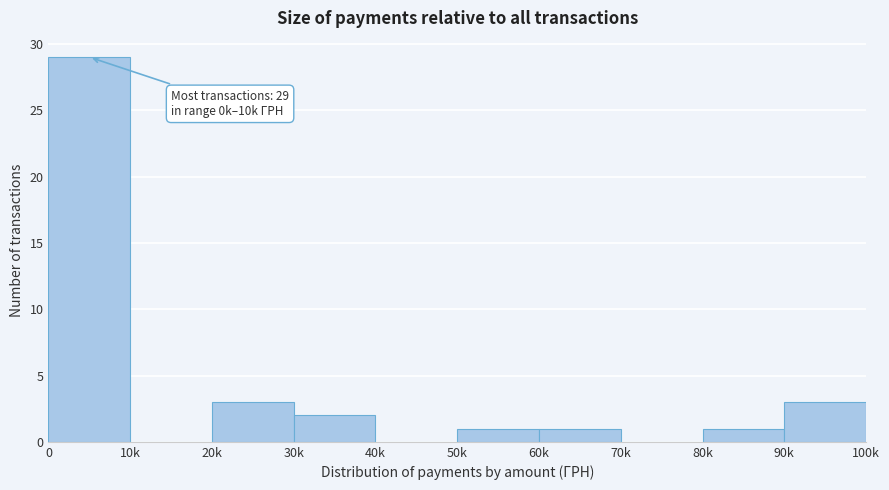

Reading left to right, what are all the values shown in this chart?

0=29	10k=0	20k=3	30k=2	40k=0	50k=1	60k=1	70k=0	80k=1	90k=3